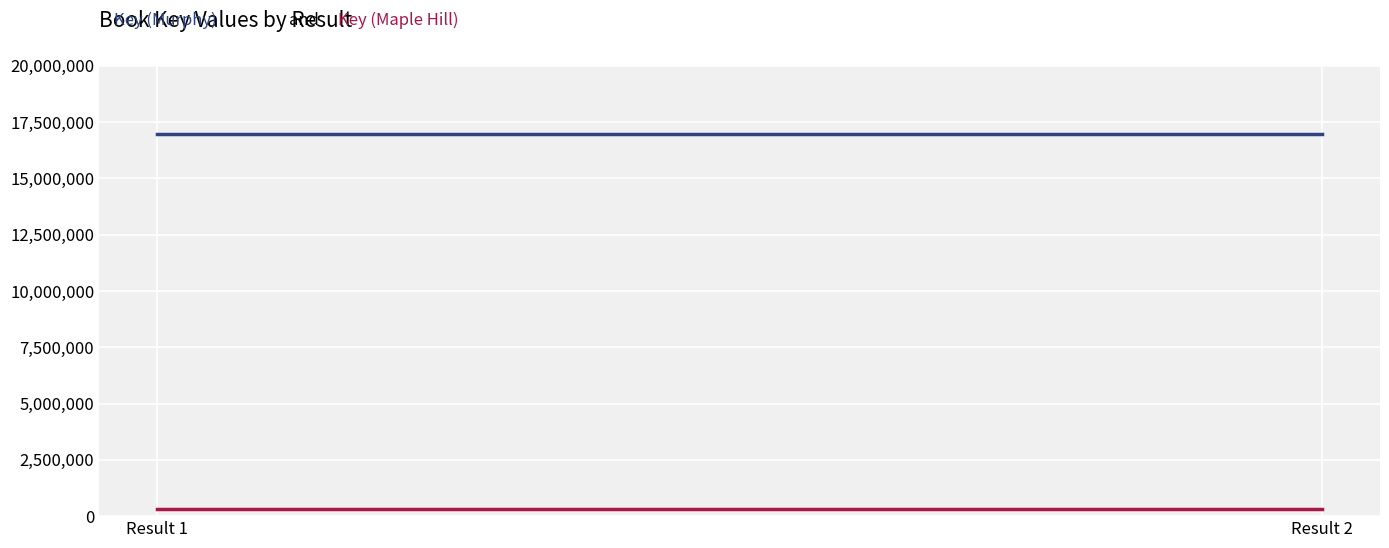

What is the sum of the Key (Murphy) values at Result 1 and Result 2?

33915682